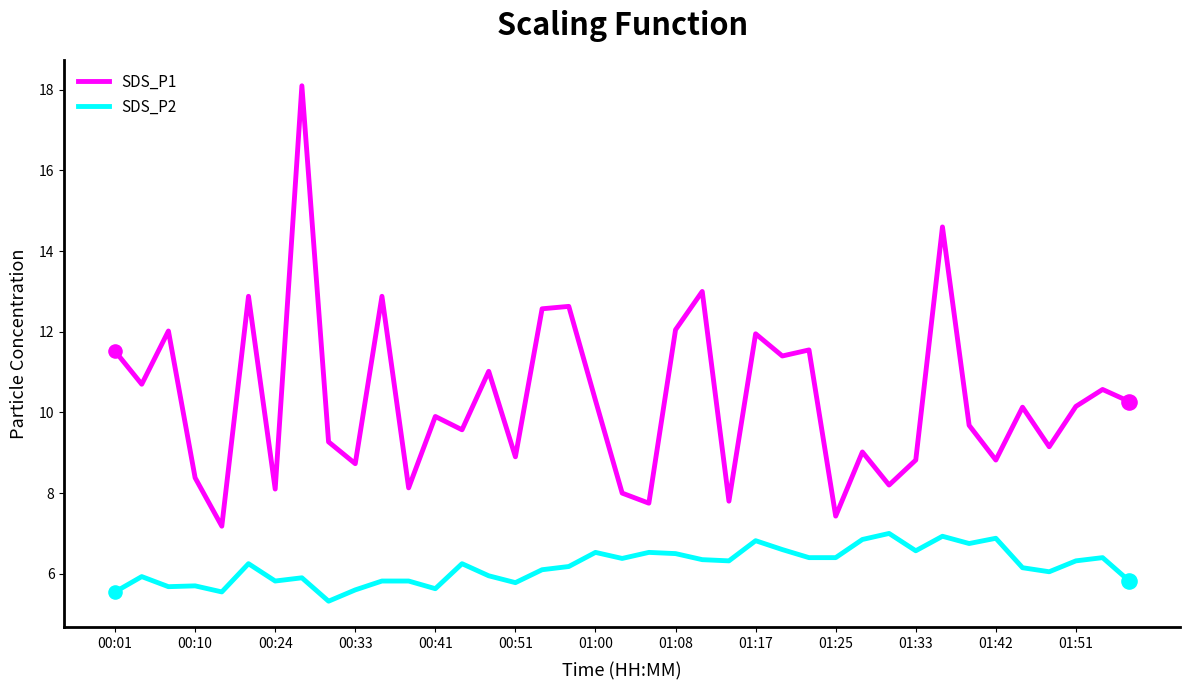

Which series has the largest range (max minus min)?

SDS_P1